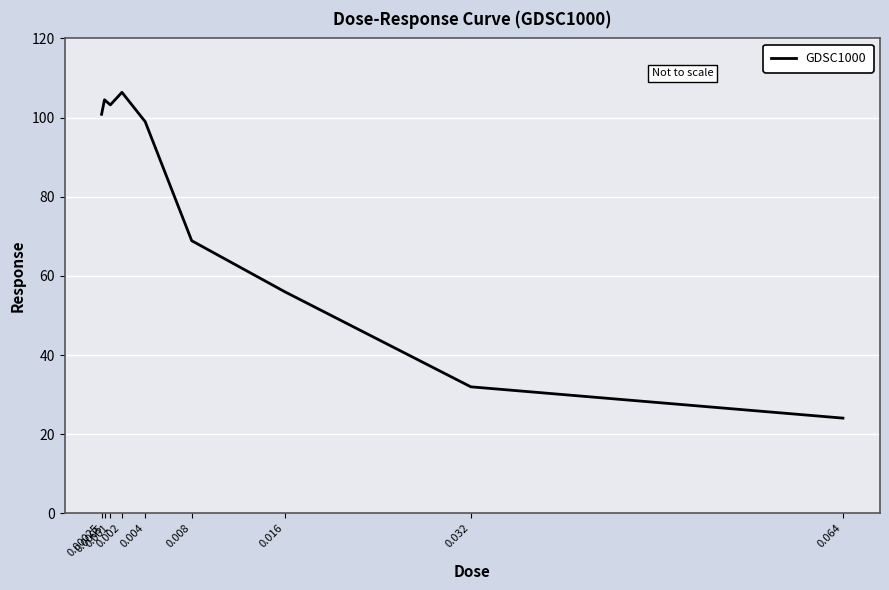

Does the chart have visible grid lines?

Yes